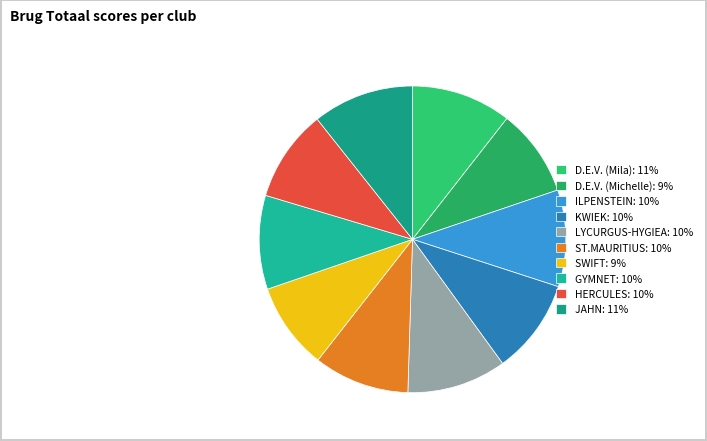

How many segments does this pie chart have?

10